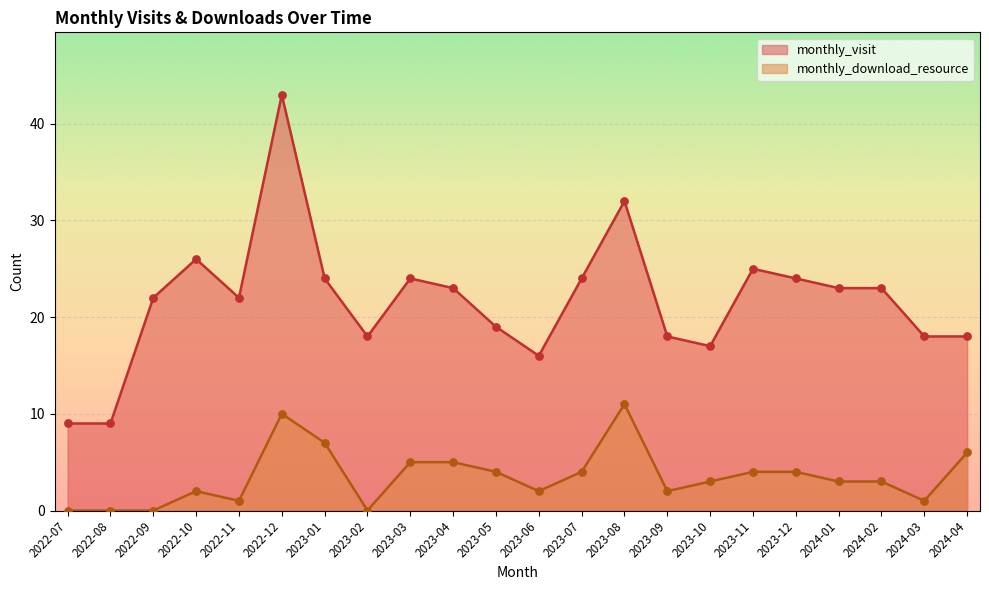

At which category is the sum across all series the highest?

2022-12